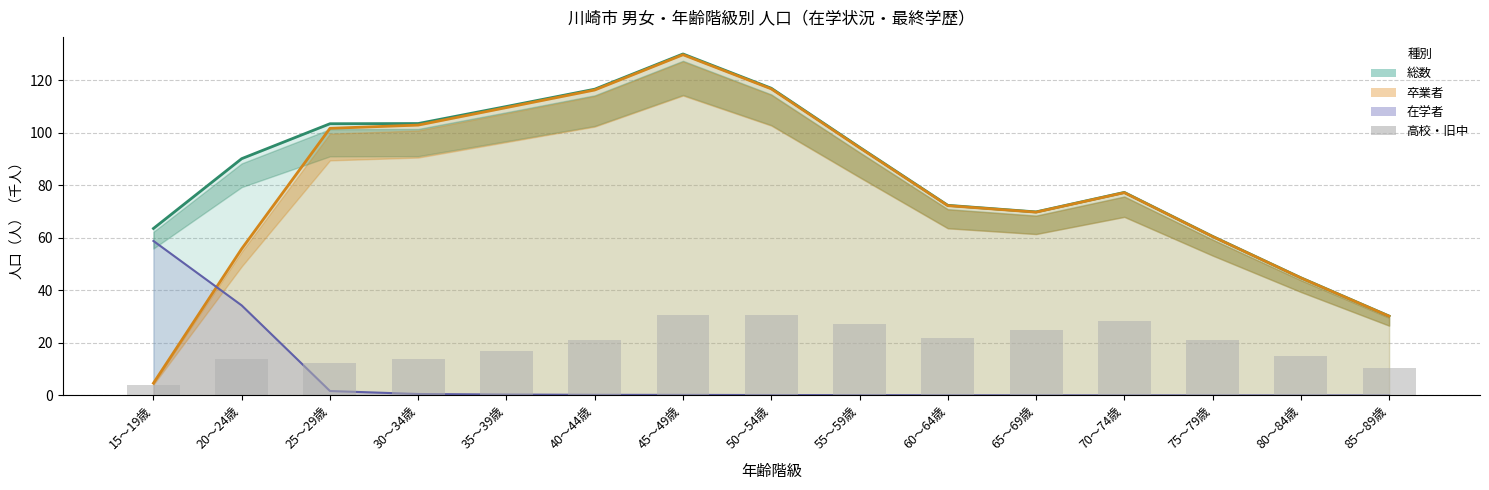

Are the bars grouped side by side (vs. stacked)?

No